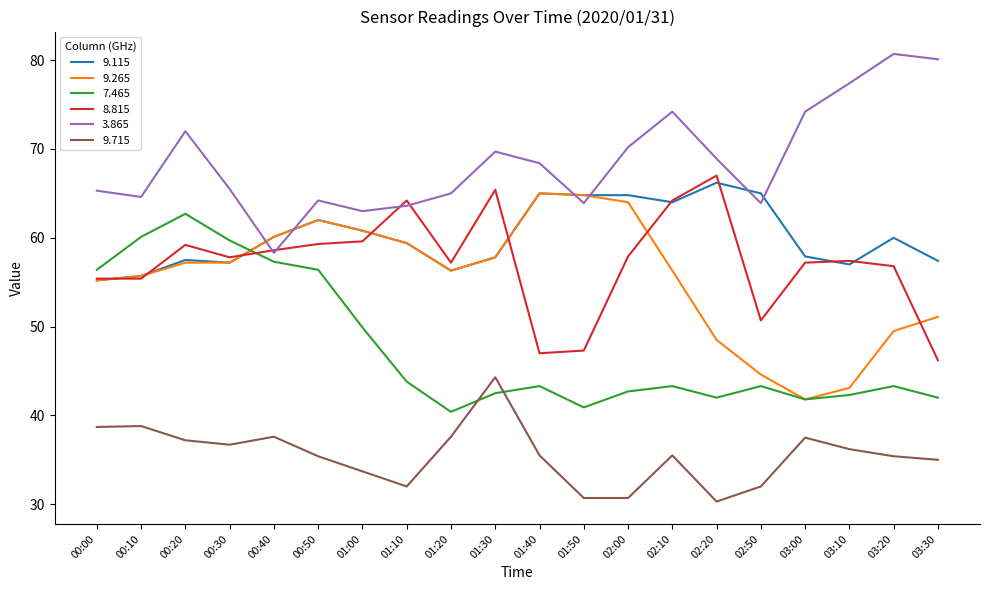

Rank the series at 03:20 from lowest to highest value.

9.715, 7.465, 9.265, 8.815, 9.115, 3.865